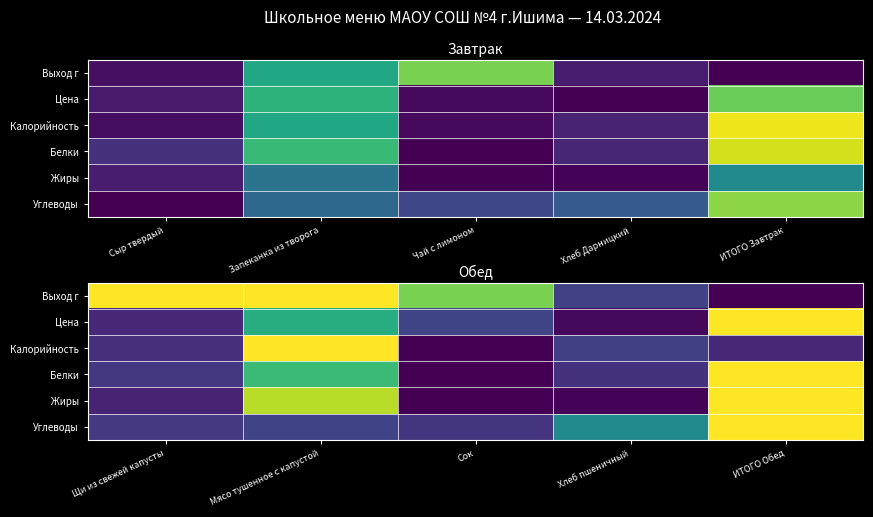

How many categories are shown in the chart?

5